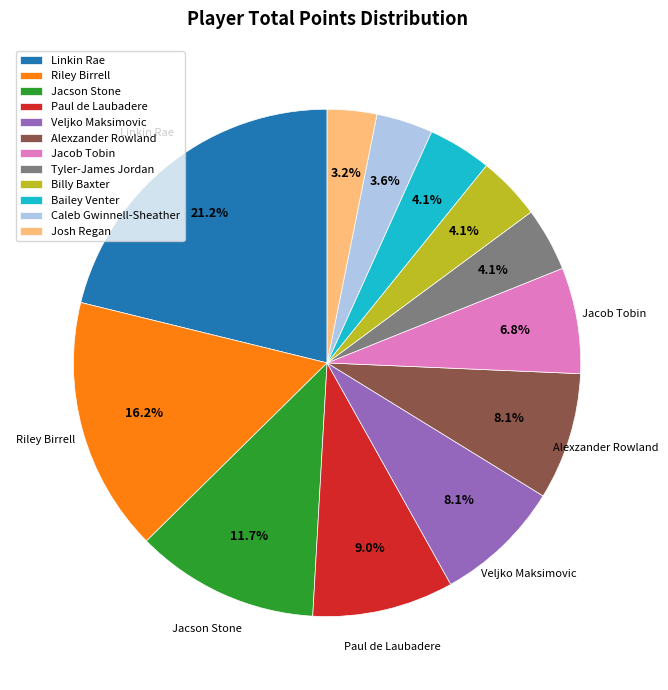

Is there a majority slice in this chart?

No